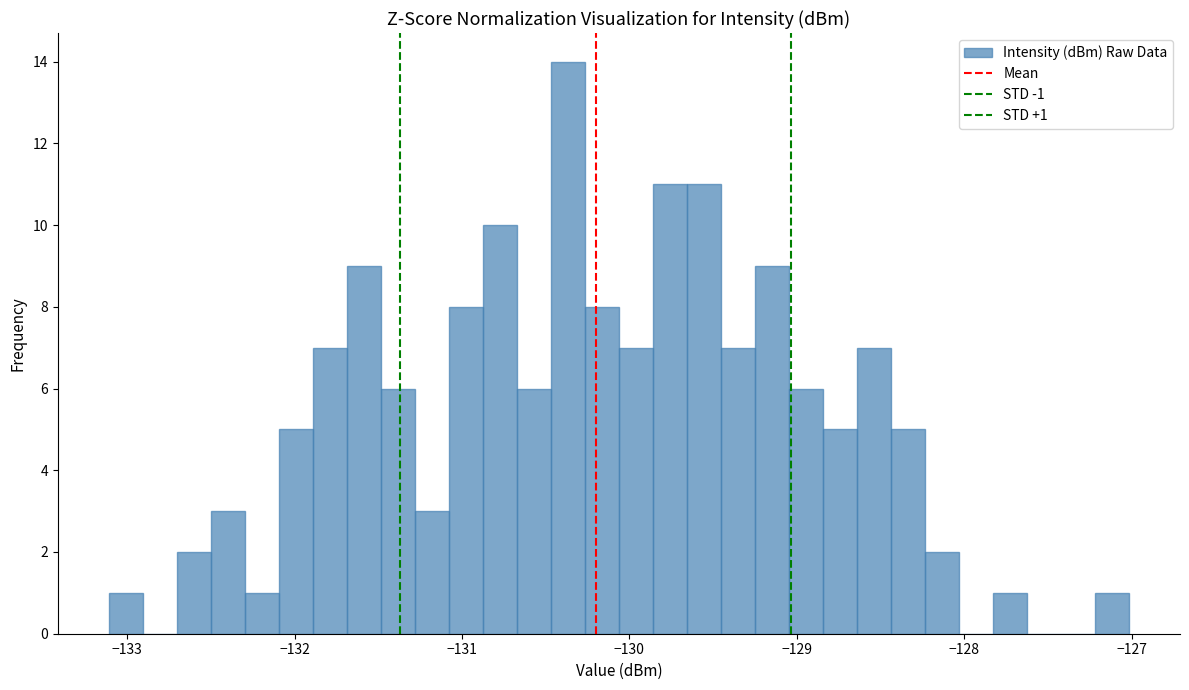

Read against the x-axis, roughly where is the centre of the tallest bar?

-130.4